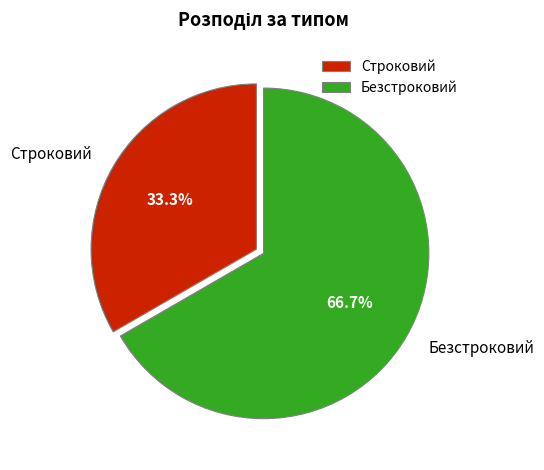

Which category accounts for the majority?

Безстроковий